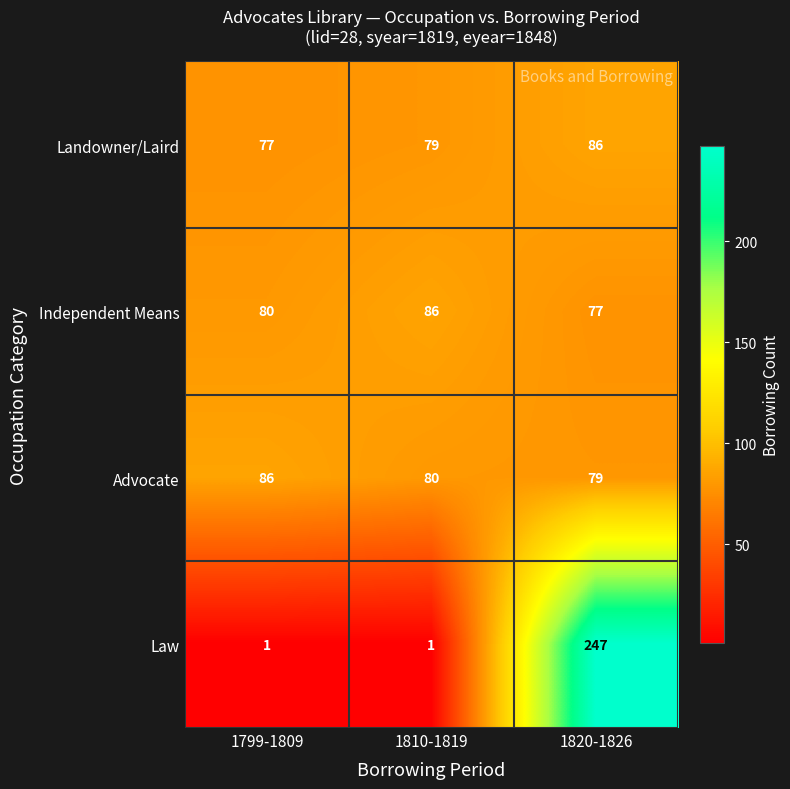

Reading right to left, extract all data points from this chart.

Landowner/Laird: 1820-1826=86	1810-1819=79	1799-1809=77
Independent Means: 1820-1826=77	1810-1819=86	1799-1809=80
Advocate: 1820-1826=79	1810-1819=80	1799-1809=86
Law: 1820-1826=247	1810-1819=1	1799-1809=1